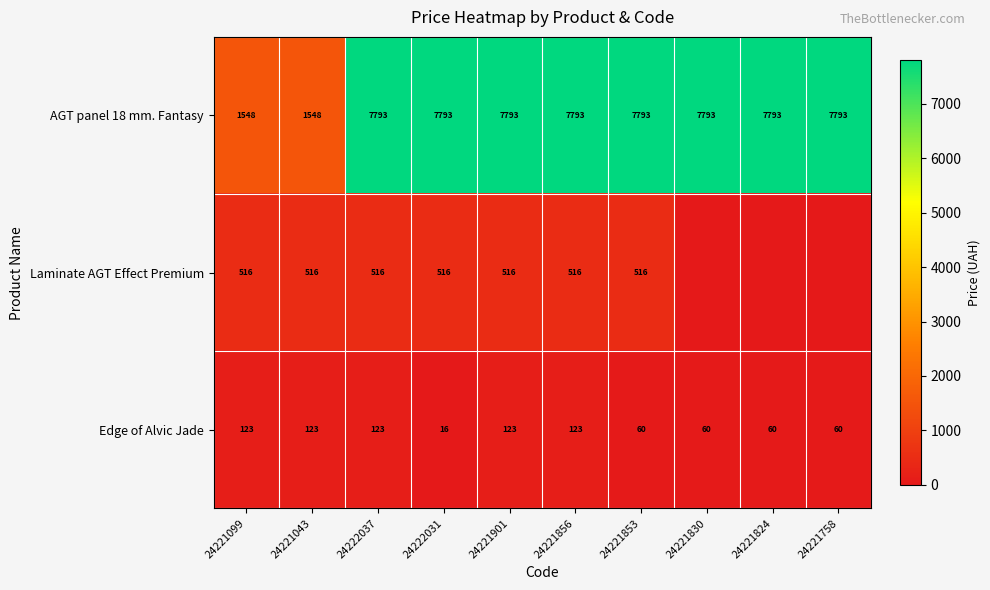

Between 24221043 and 24221901, which is larger?

24221901